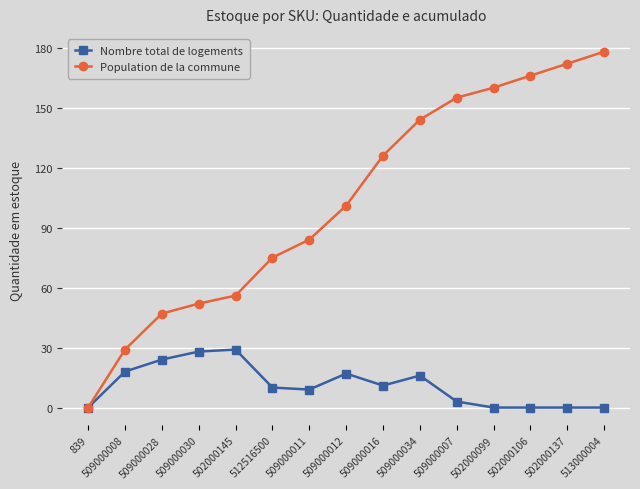

What position from the right is 509000012?

8